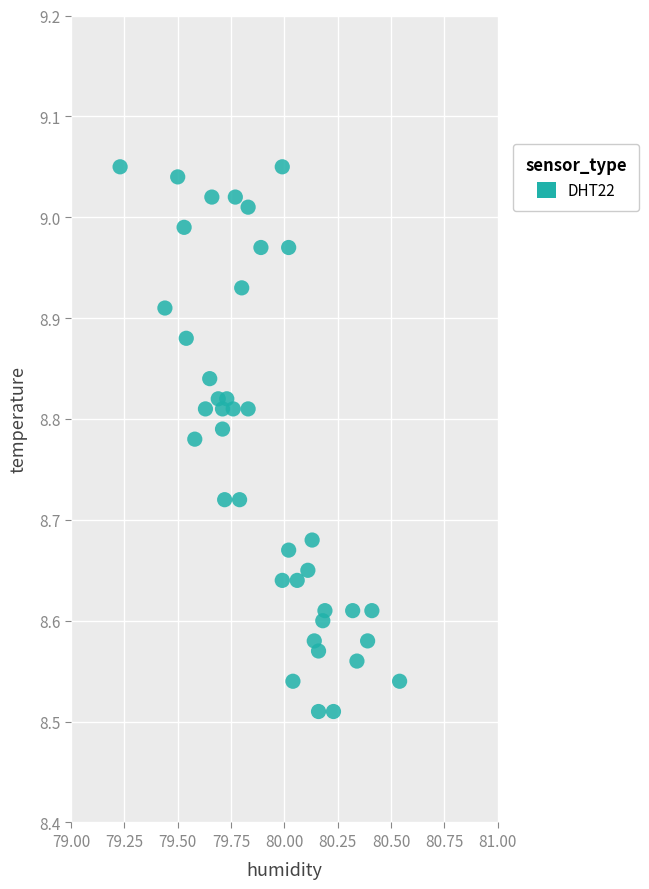

What is the range of Y values (max minus min)?

0.5